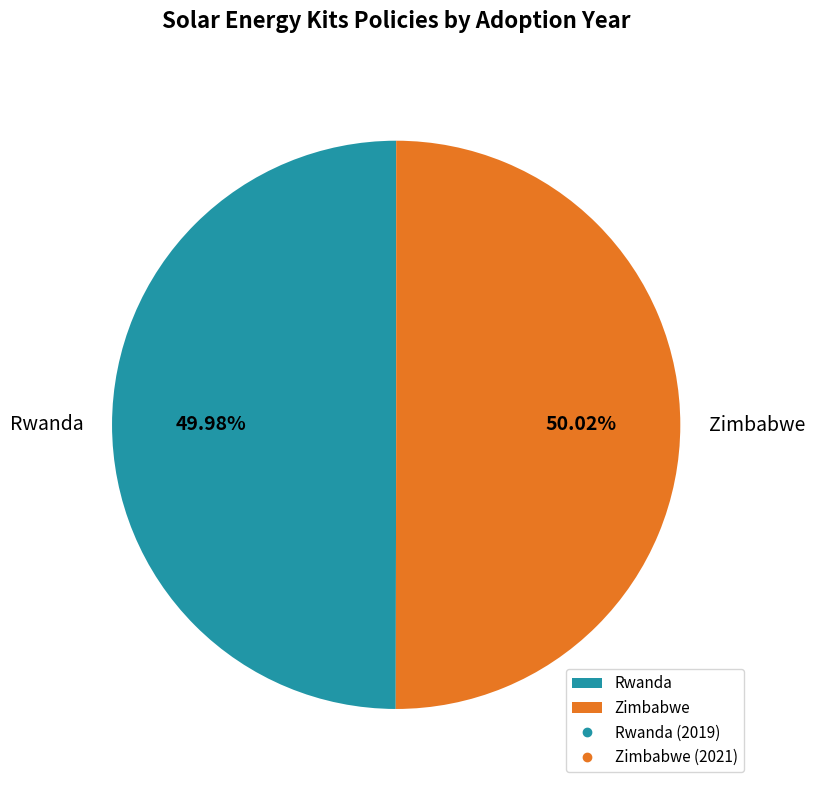

Approximately how many times larger is the value at Zimbabwe compared to Rwanda?

1.0